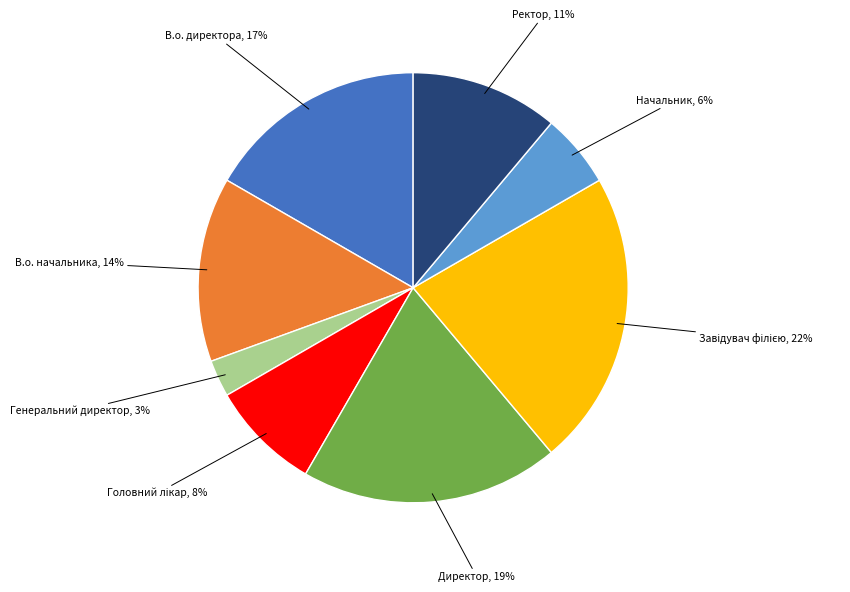

Does any single category account for the majority?

No